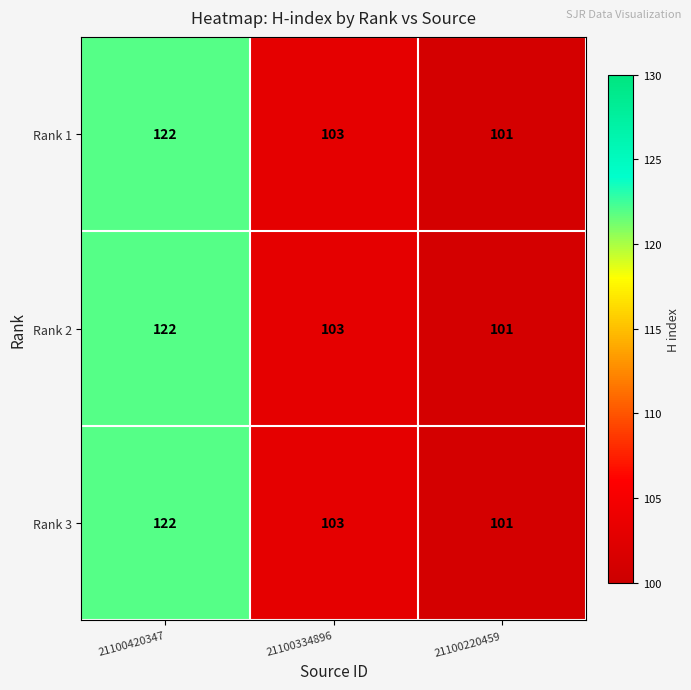

What is the difference between the maximum and minimum values in the Rank 1 series?

21